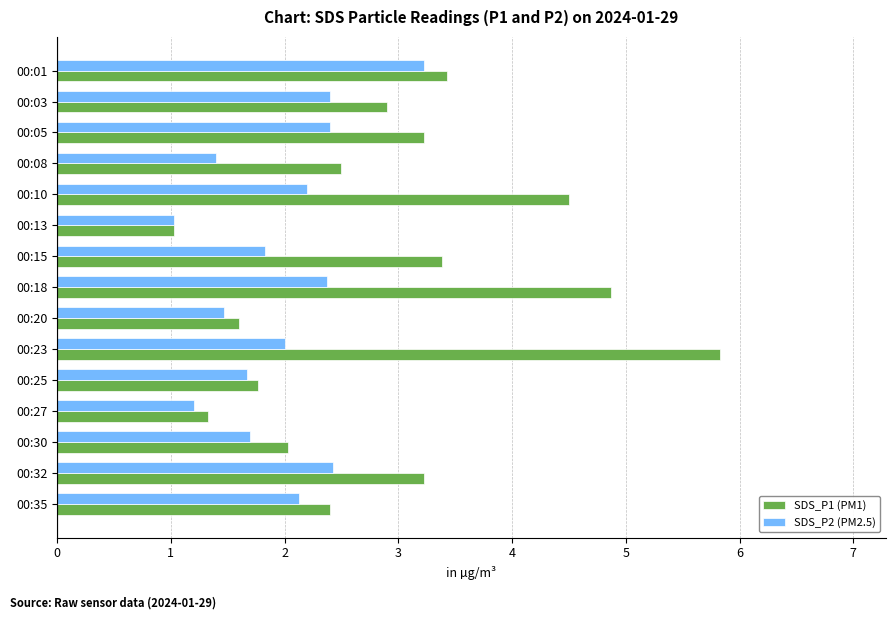

Which category has the highest value in the SDS_P2 (PM2.5) series?

00:01